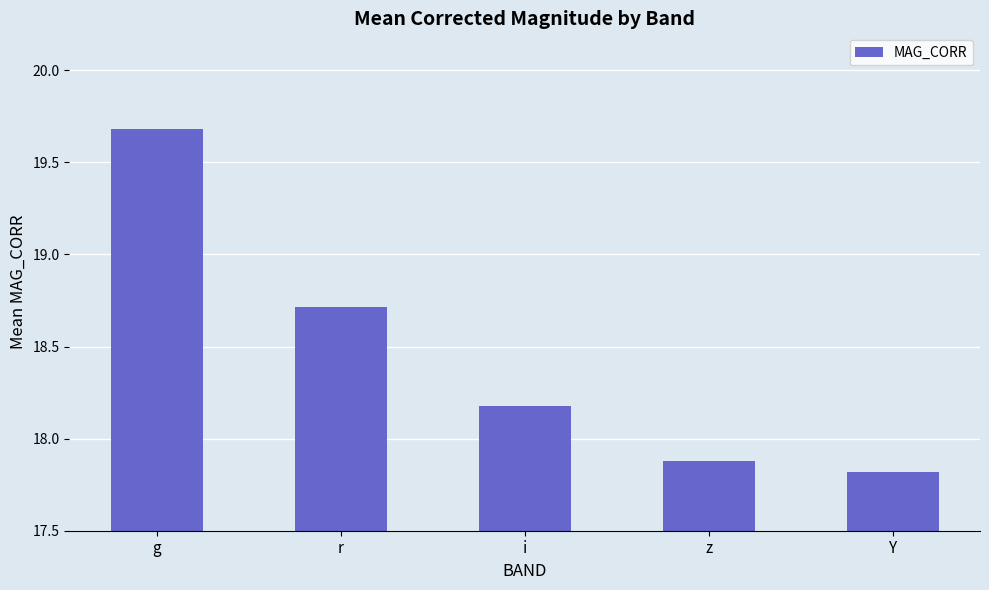

Reading right to left, list all the values displayed in this chart.

Y=17.8	z=17.9	i=18.2	r=18.7	g=19.7